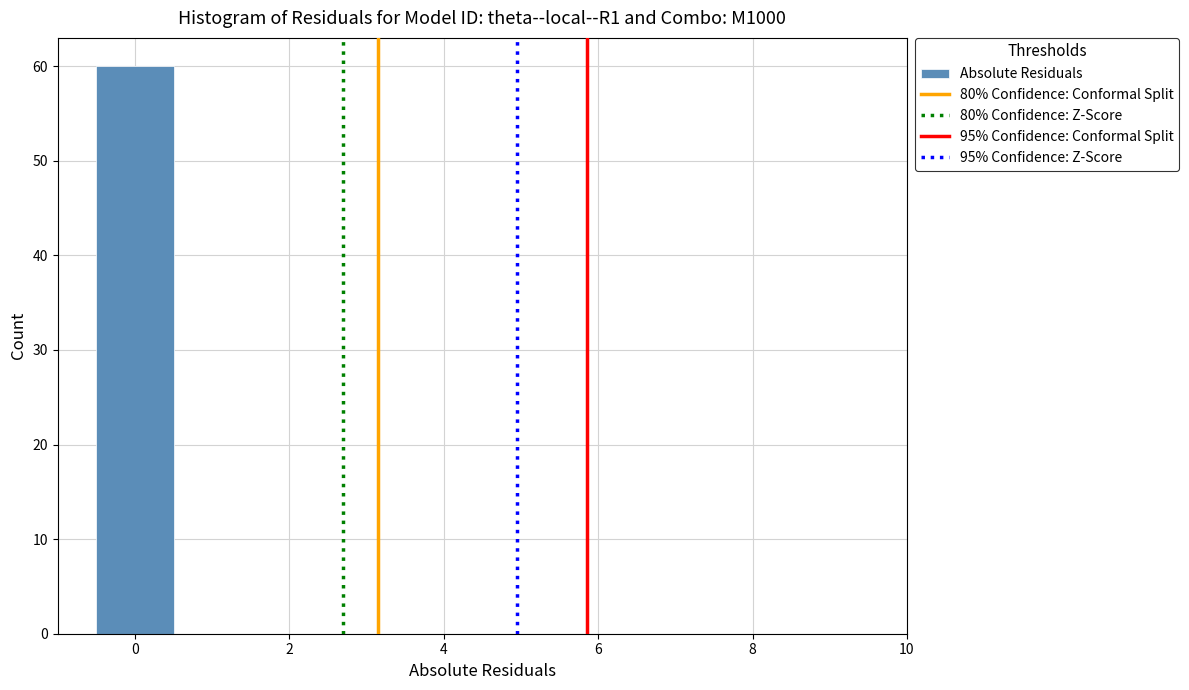

How tall is the bar that spans -0.5 to 0.5 on the x-axis? Neither the bar edges nor the heights are printed on the chart, so give them approximately, as read against the axes.

60